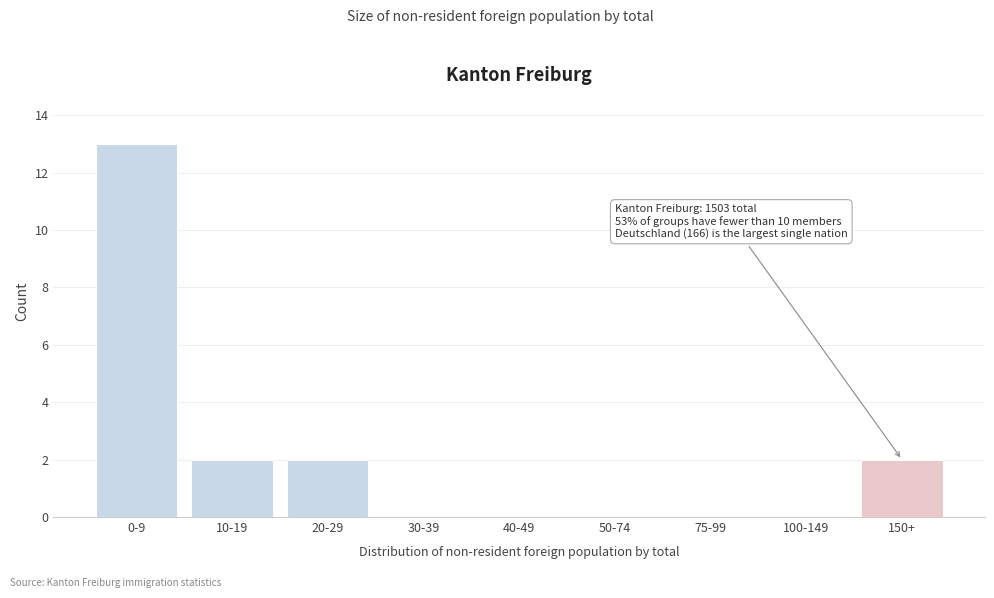

Reading left to right, what are all the values shown in this chart?

0-9=13	10-19=2	20-29=2	30-39=0	40-49=0	50-74=0	75-99=0	100-149=0	150+=2